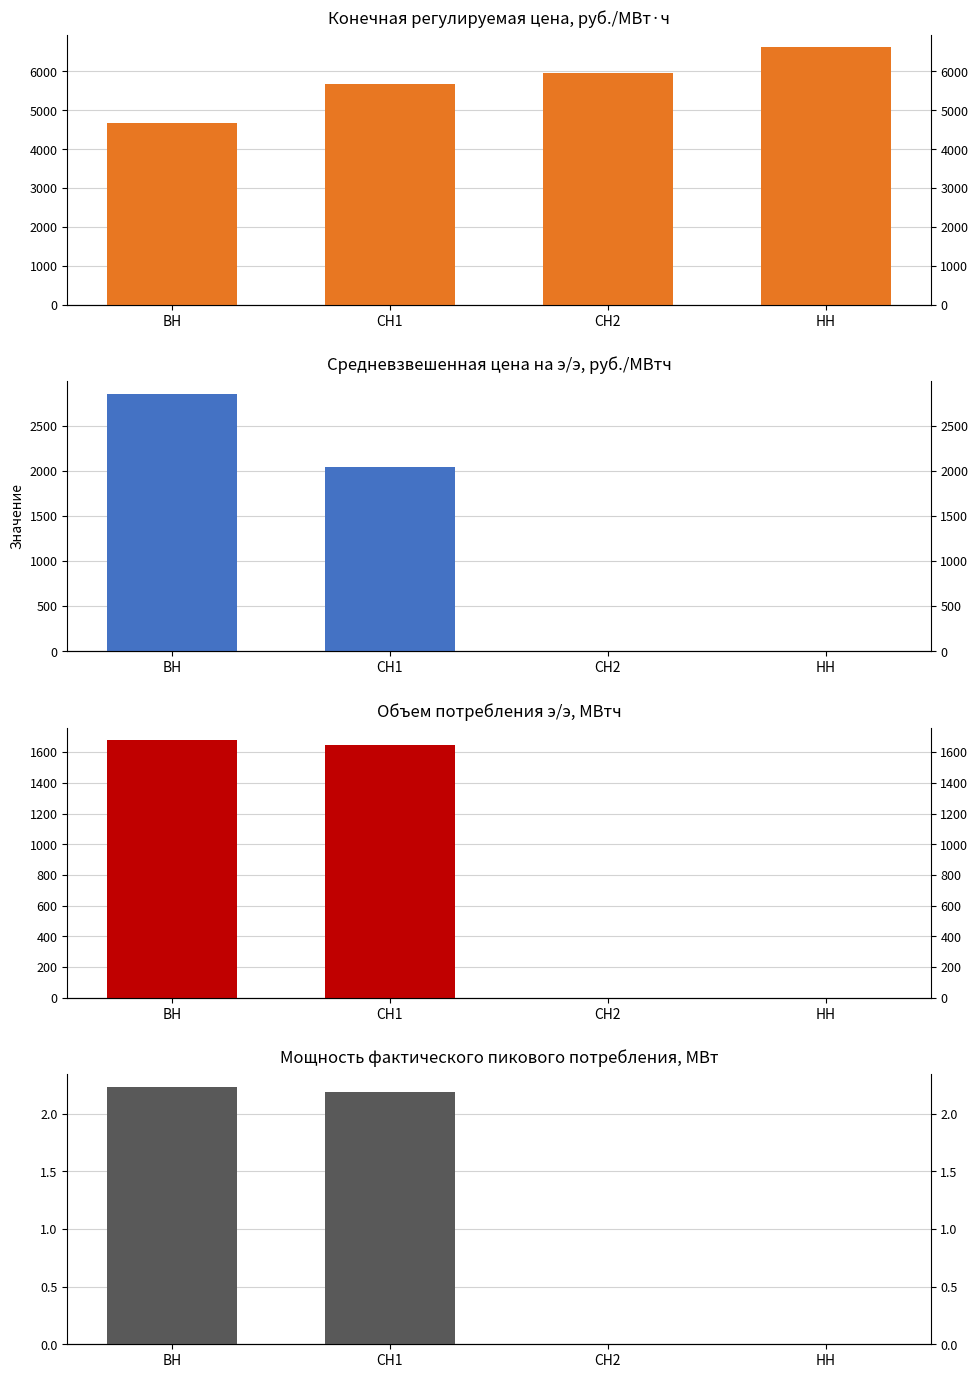

What is the label of the 4th bar from the right?

ВН